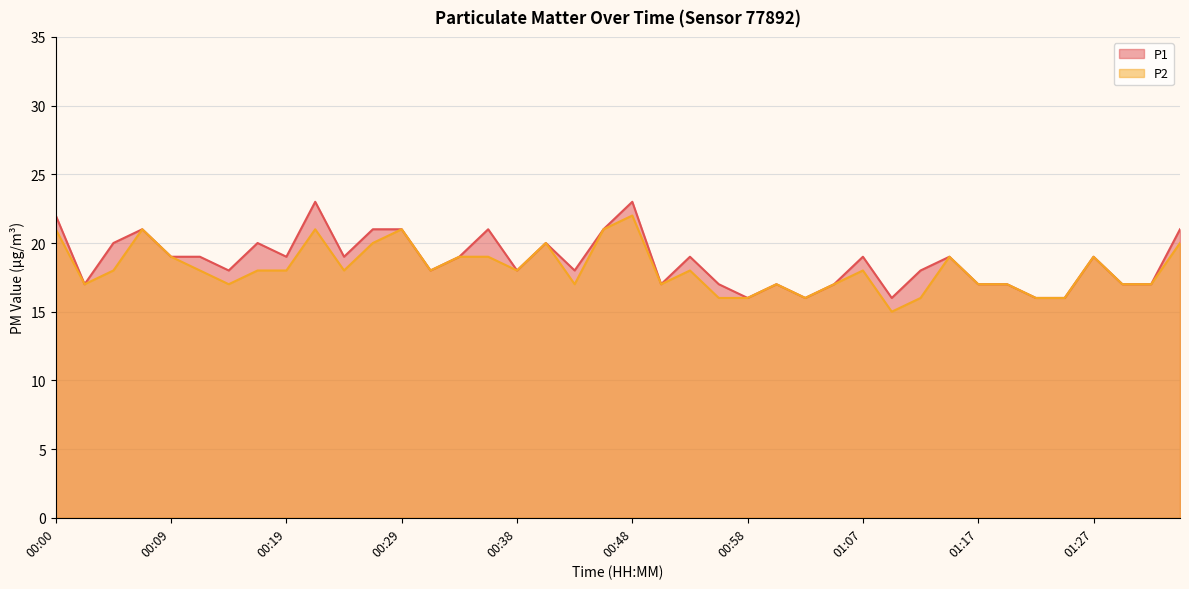

Which category has the highest value across all series?

00:21